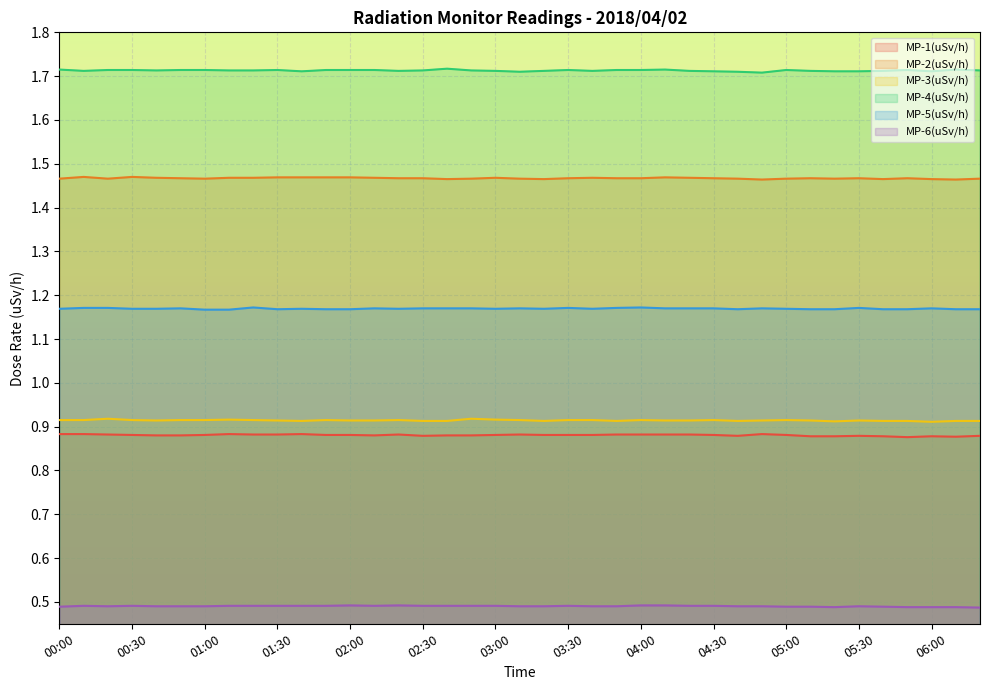

At how many categories does at least one series exceed 1?

39